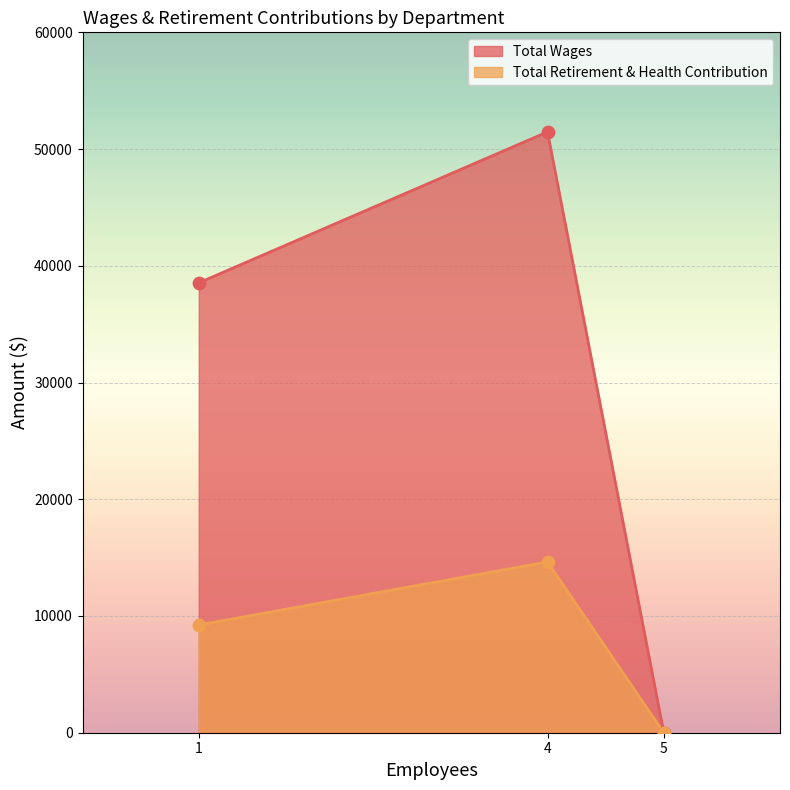

What are all the series names shown in the legend?

Total Wages, Total Retirement & Health Contribution